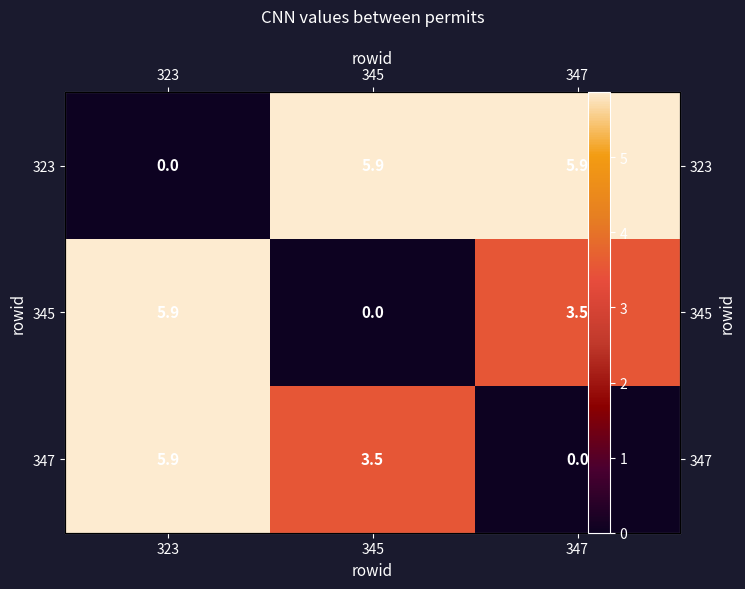

Which series changed the most between 323 and 345?

323